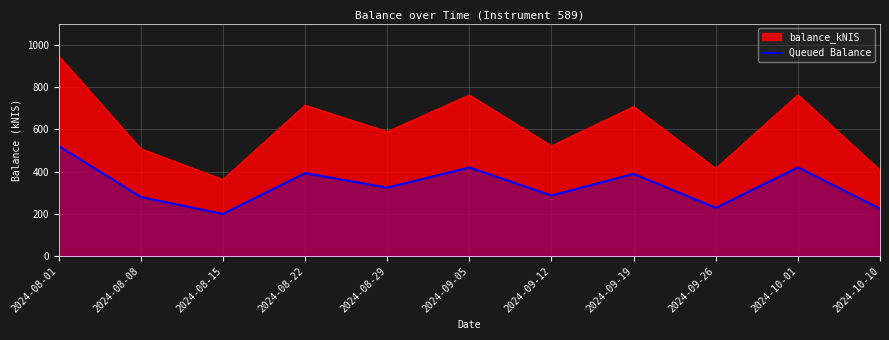

What is the sum of all values?

3682.3